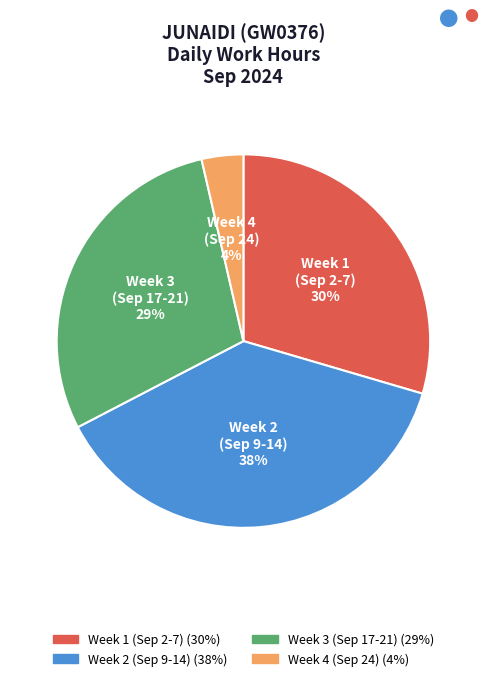

Count the number of slices in the pie.

4